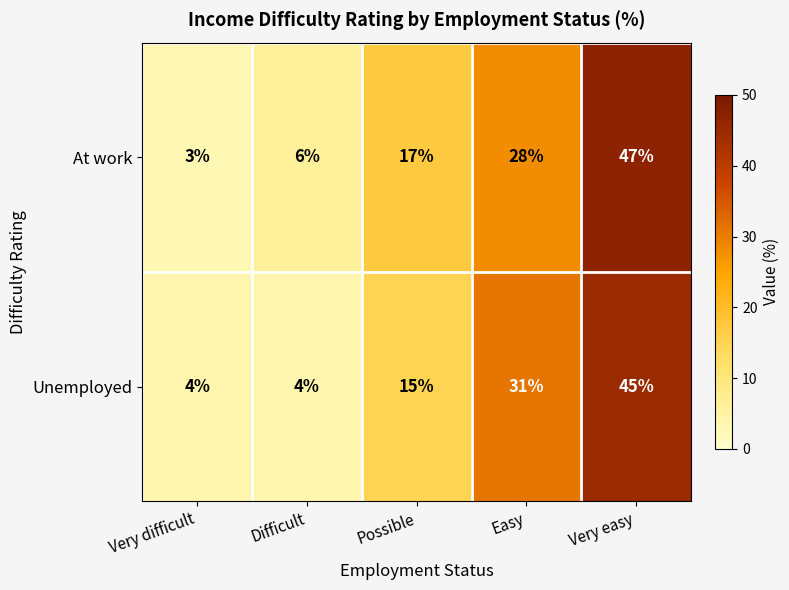

Reading left to right, extract all data points from this chart.

At work: Very difficult=3	Difficult=6	Possible=17	Easy=28	Very easy=47
Unemployed: Very difficult=4	Difficult=4	Possible=15	Easy=31	Very easy=45